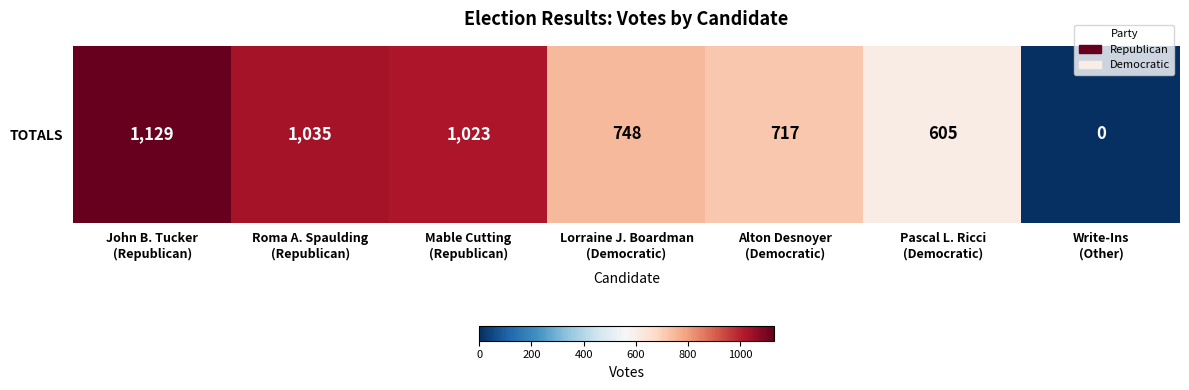

Rank the categories by value from highest to lowest.

John B. Tucker
(Republican), Roma A. Spaulding
(Republican), Mable Cutting
(Republican), Lorraine J. Boardman
(Democratic), Alton Desnoyer
(Democratic), Pascal L. Ricci
(Democratic), Write-Ins
(Other)